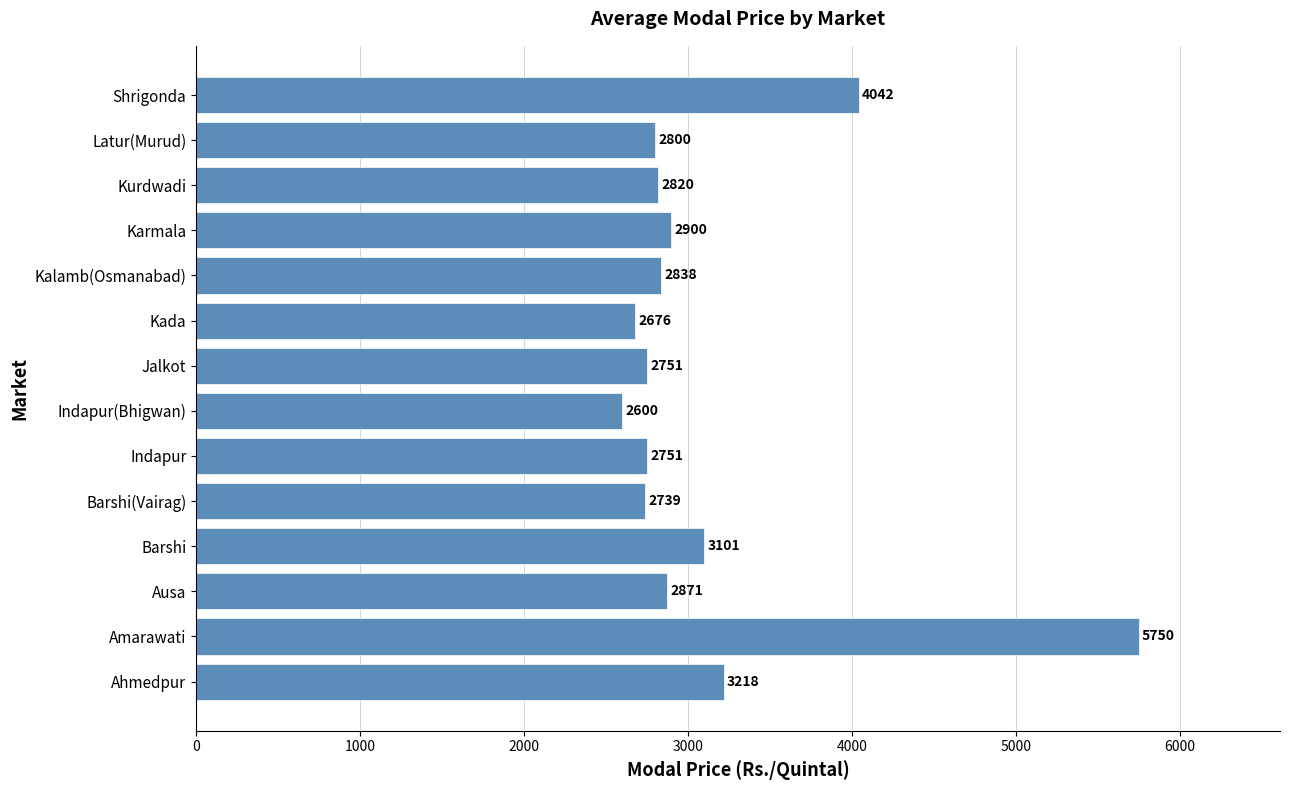

What is the average value?

3133